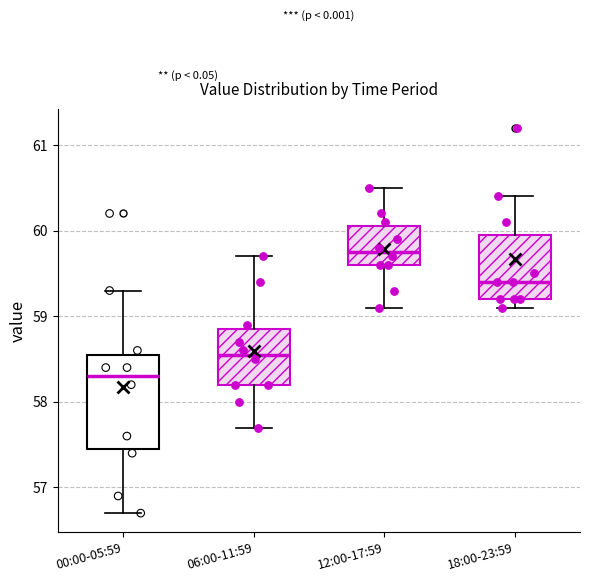

Which box's median line is the lowest?

00:00-05:59